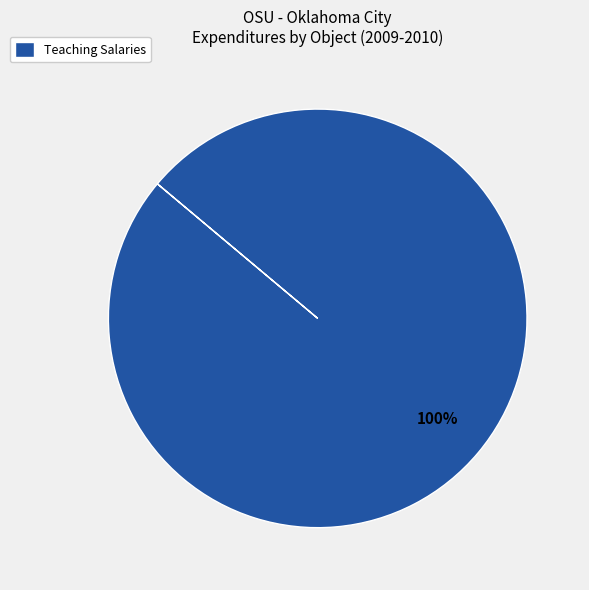

To the nearest percent, what portion does Teaching Salaries represent?

100%